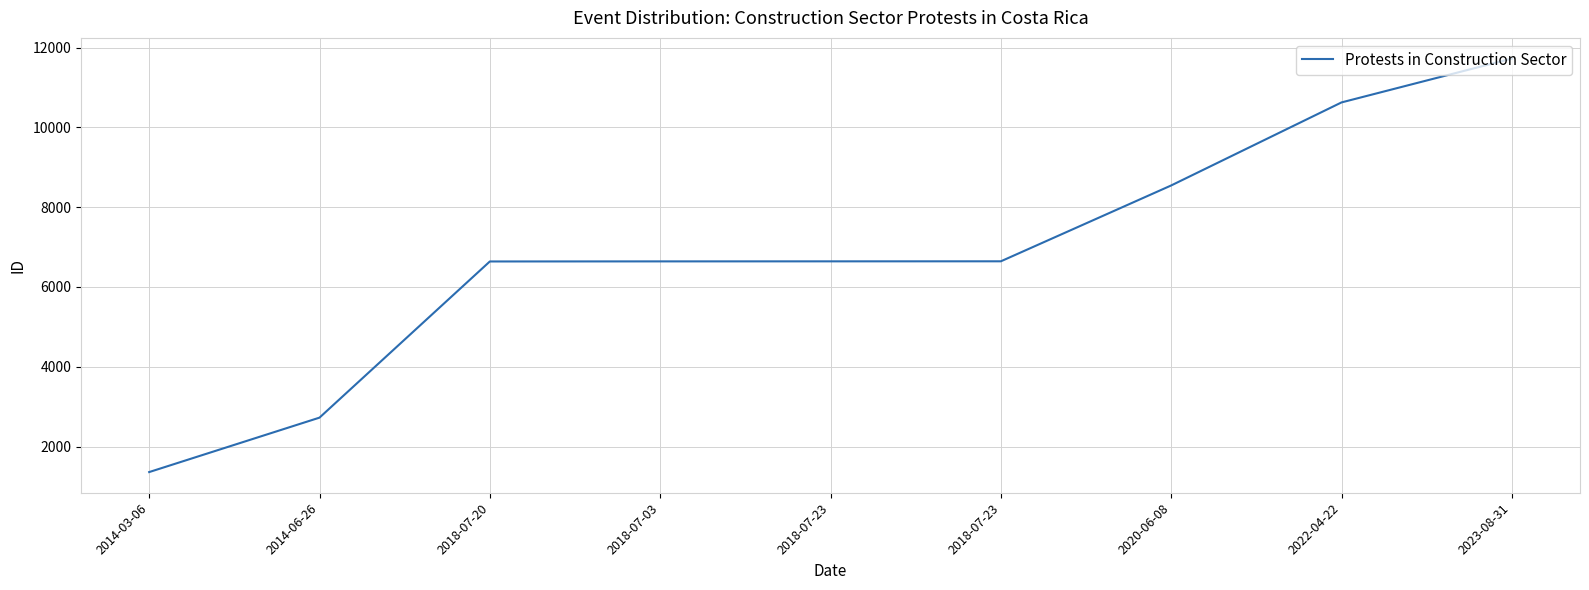

How many lines are shown in the chart?

1